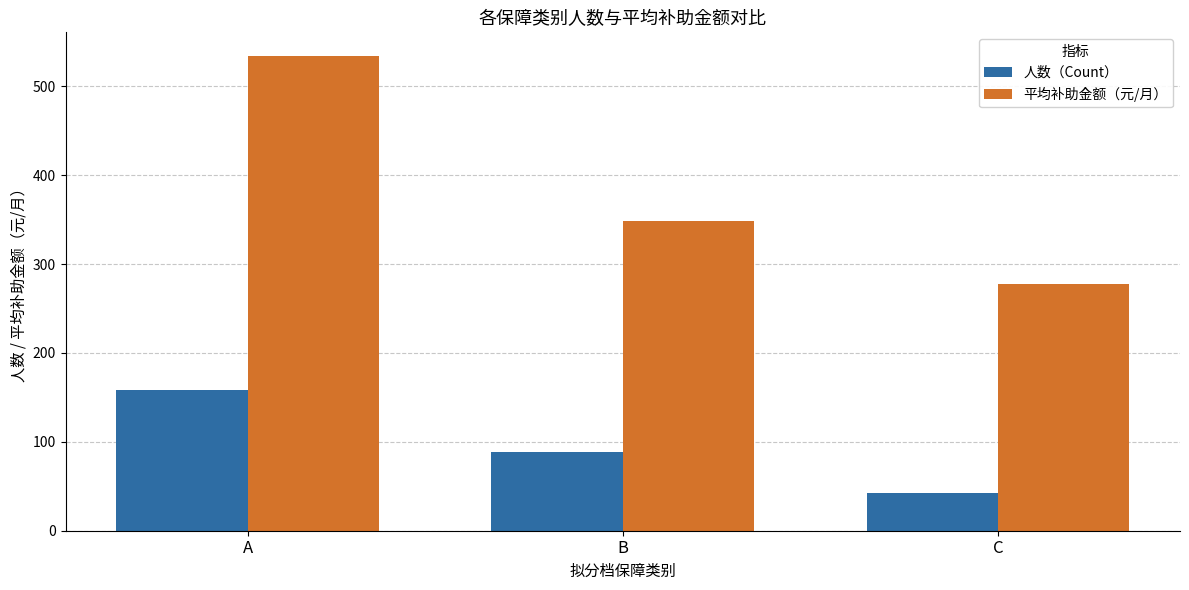

Reading left to right, what are all the values shown in this chart?

人数（Count）: 158	89	43
平均补助金额（元/月）: 534	348	278